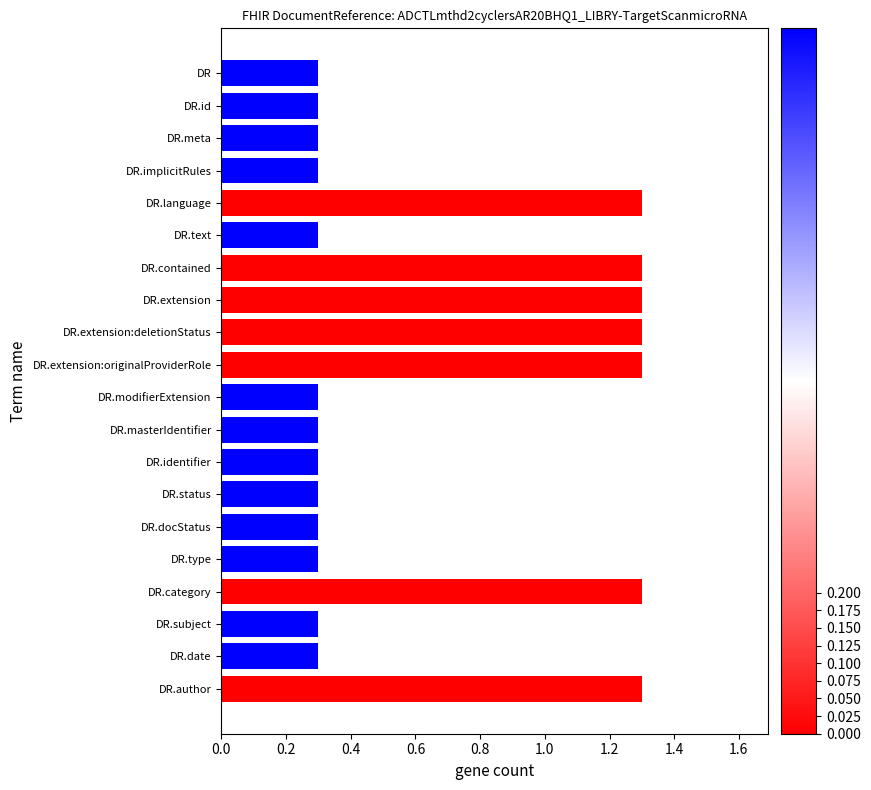

What position from the top is DR.docStatus?

15